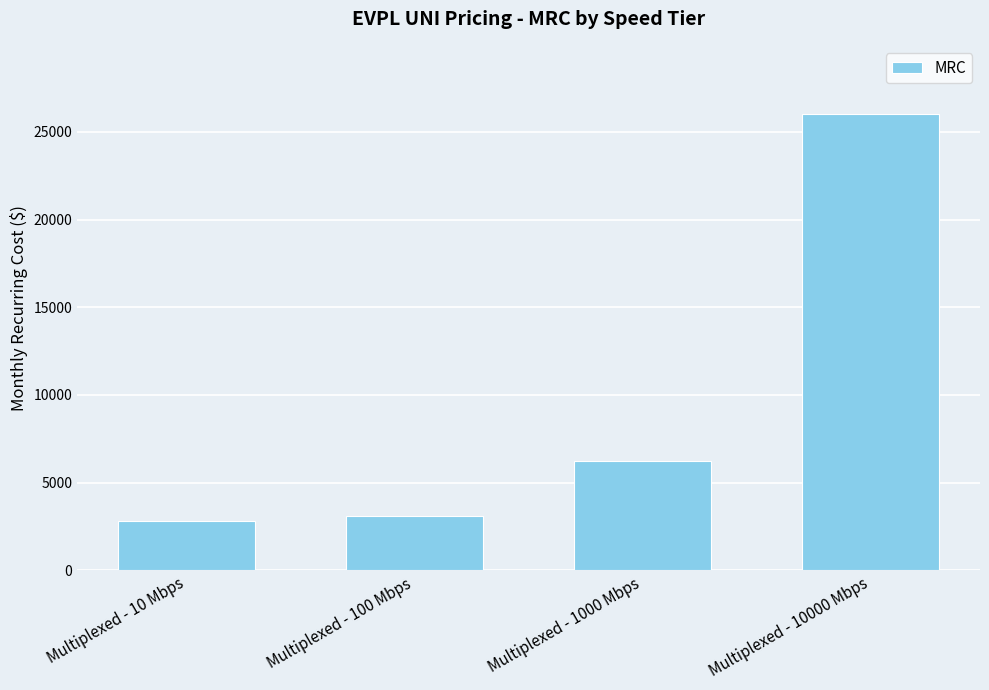

What value does the data have at Multiplexed - 1000 Mbps, to the nearest 100?

6200